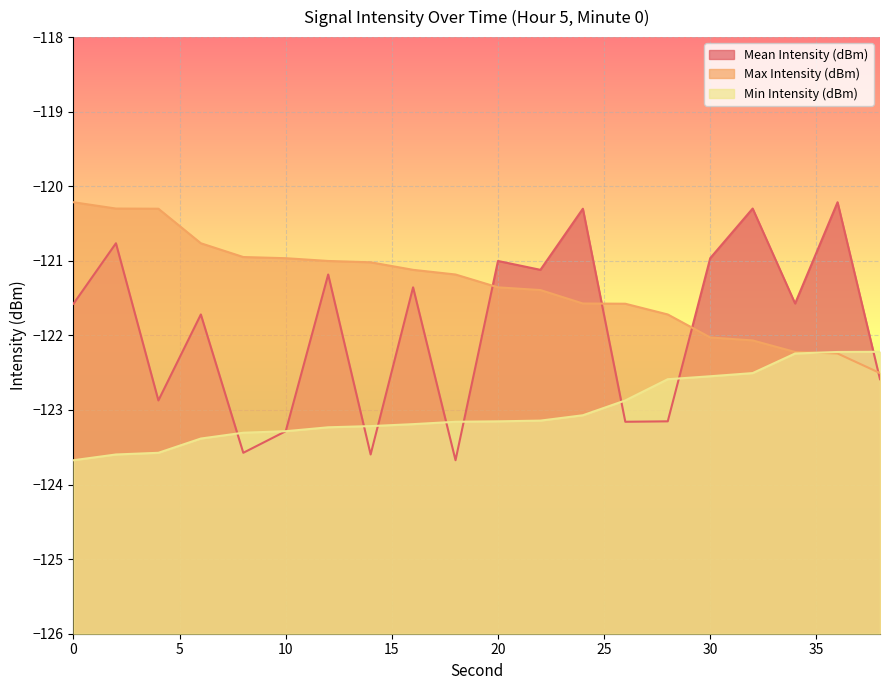

Reading left to right, what are all the values shown in this chart?

Mean Intensity (dBm): 0=-121.6	2=-120.8	4=-122.9	6=-121.7	8=-123.6	10=-123.3	12=-121.2	14=-123.6	16=-121.4	18=-123.7	20=-121.0	22=-121.1	24=-120.3	26=-123.2	28=-123.2	30=-121.0	32=-120.3	34=-121.6	36=-120.2	38=-122.6
Max Intensity (dBm): 0=-120.2	2=-120.3	4=-120.3	6=-120.8	8=-120.9	10=-121.0	12=-121.0	14=-121.0	16=-121.1	18=-121.2	20=-121.4	22=-121.4	24=-121.6	26=-121.6	28=-121.7	30=-122.0	32=-122.1	34=-122.2	36=-122.2	38=-122.5
Min Intensity (dBm): 0=-123.7	2=-123.6	4=-123.6	6=-123.4	8=-123.3	10=-123.3	12=-123.2	14=-123.2	16=-123.2	18=-123.2	20=-123.2	22=-123.1	24=-123.1	26=-122.9	28=-122.6	30=-122.5	32=-122.5	34=-122.2	36=-122.2	38=-122.2